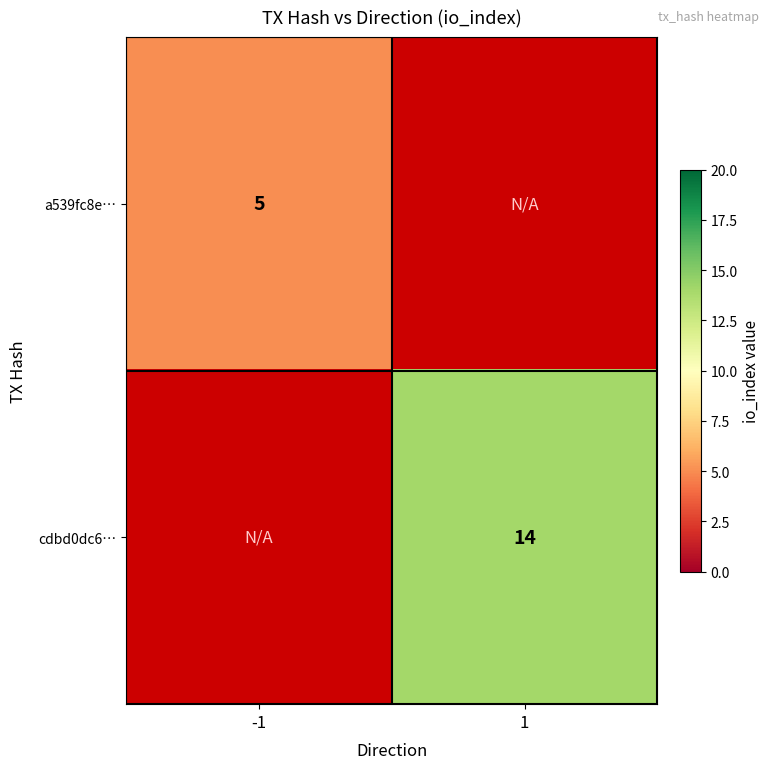

Is the value of a539fc8e… at -1 greater than the value of cdbd0dc6… at 1?

No